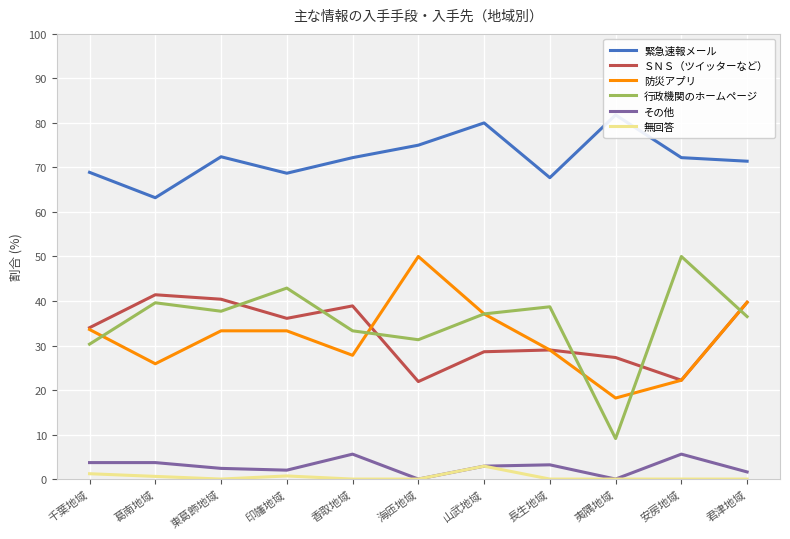

What is the label of the 11th point from the right?

千葉地域